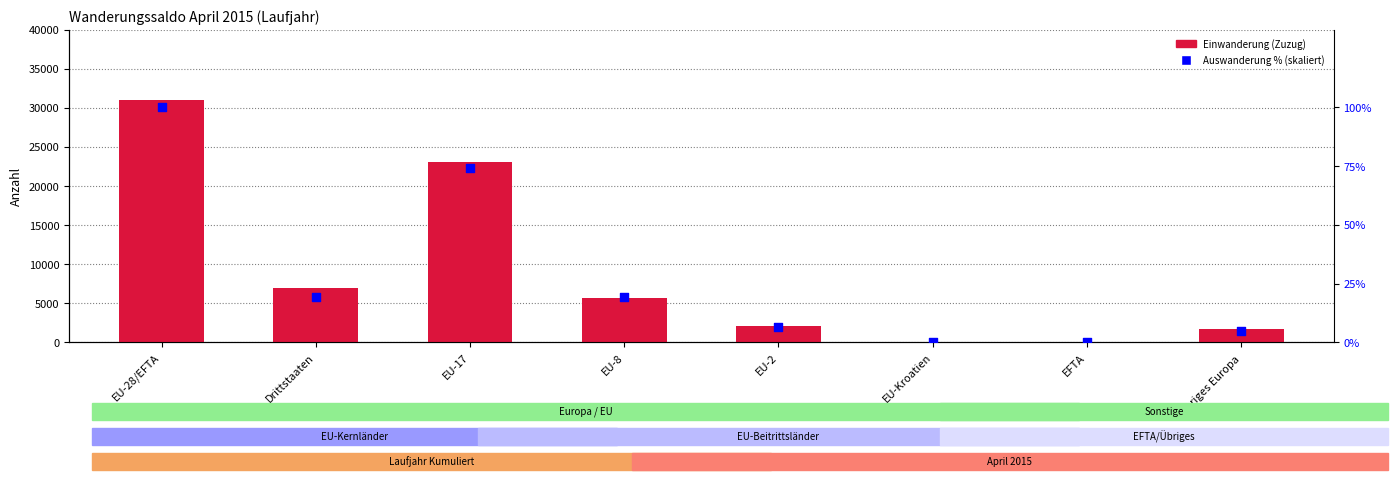

Is the value of Einwanderung (Zuzug) at EU-Kroatien greater than the value of Auswanderung % (skaliert) at EU-17?

Yes